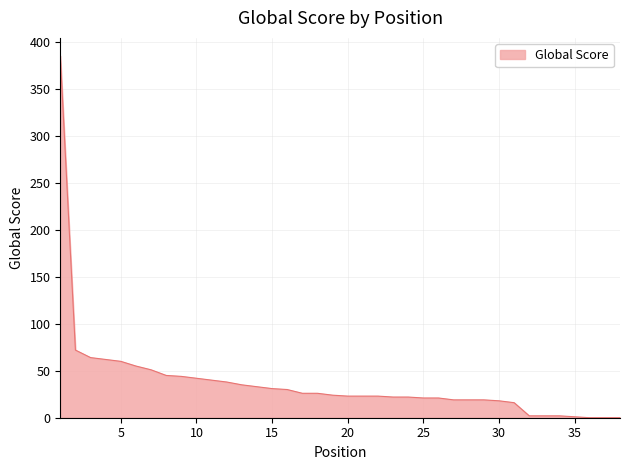

What is the difference between the maximum and minimum values?

385